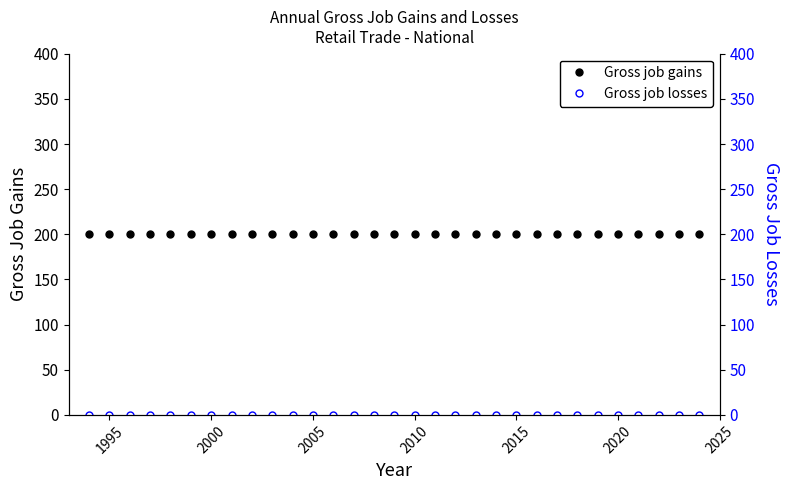

Reading right to left, what are all the values shown in this chart?

Gross job gains: 200	200	200	200	200	200	200	200	200	200	200	200	200	200	200	200	200	200	200	200	200	200	200	200	200	200	200	200	200	200	200
Gross job losses: 0	0	0	0	0	0	0	0	0	0	0	0	0	0	0	0	0	0	0	0	0	0	0	0	0	0	0	0	0	0	0